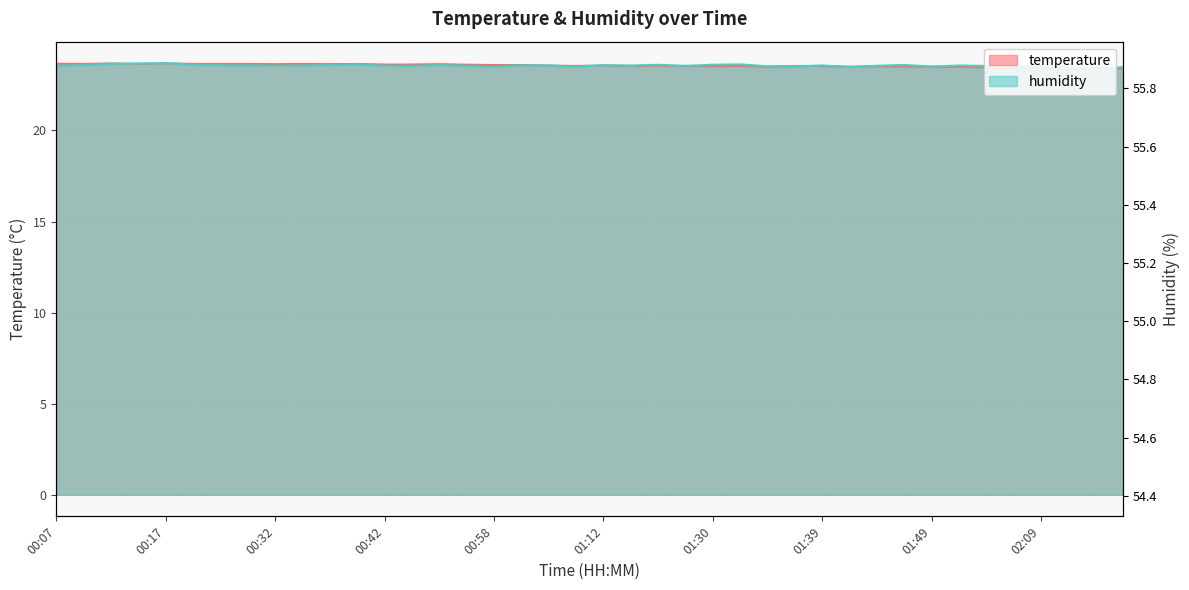

What is the total value across all series at 00:42?

47.2